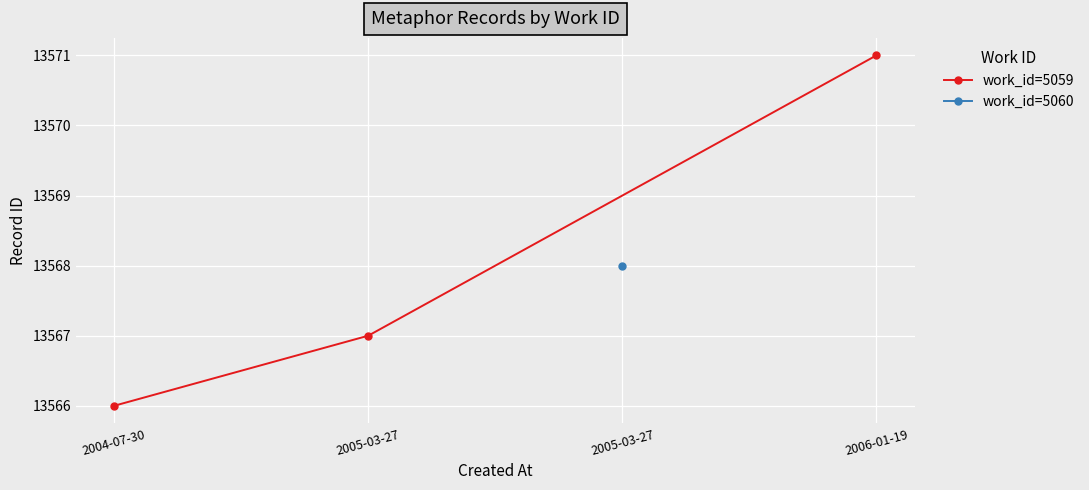

Count the number of categories in the chart.

3